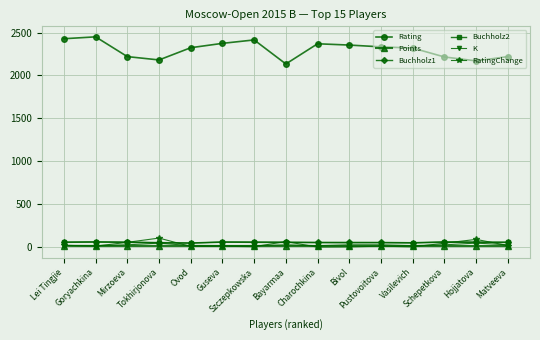

Which series has the widest spread of values?

Rating